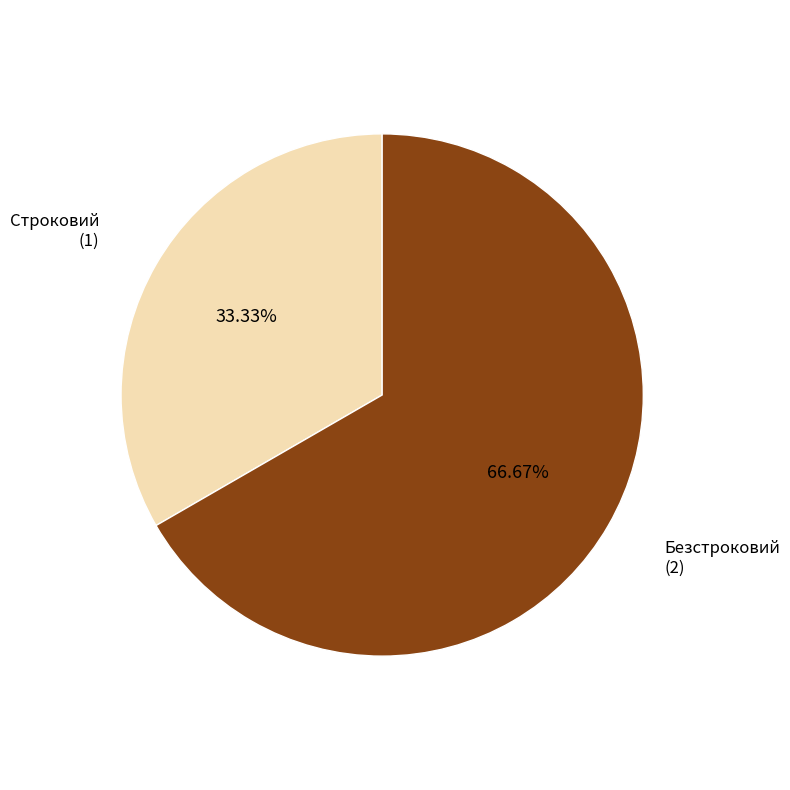

Does any single category account for the majority?

Yes